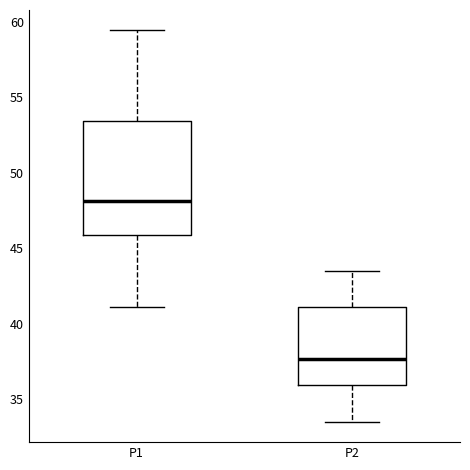

Reading left to right, transcribe this box plot: for each box, give where its median line is, the range the box spans, and where its two whiskers end, as read against the y-axis. The values are not printed on the chart, so give them approximately, as read against the axis.

P1: median 48.0, box 46.0 to 53.5, whiskers 41.0 to 59.5
P2: median 37.5, box 36.0 to 41.0, whiskers 33.5 to 43.5